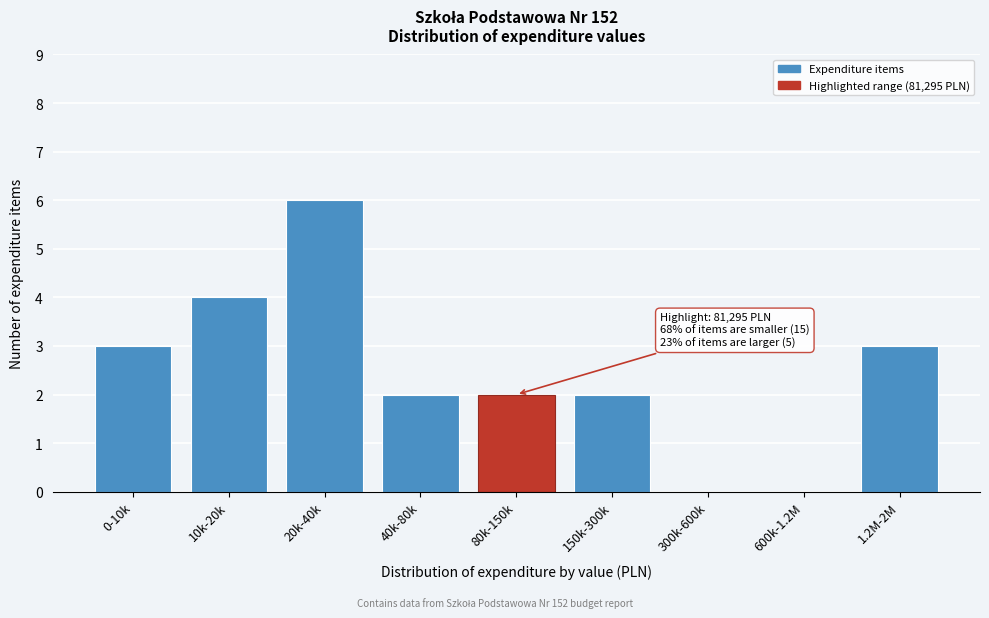

Reading right to left, transcribe all the data shown in this chart.

1.2M-2M=3	600k-1.2M=0	300k-600k=0	150k-300k=2	80k-150k=2	40k-80k=2	20k-40k=6	10k-20k=4	0-10k=3